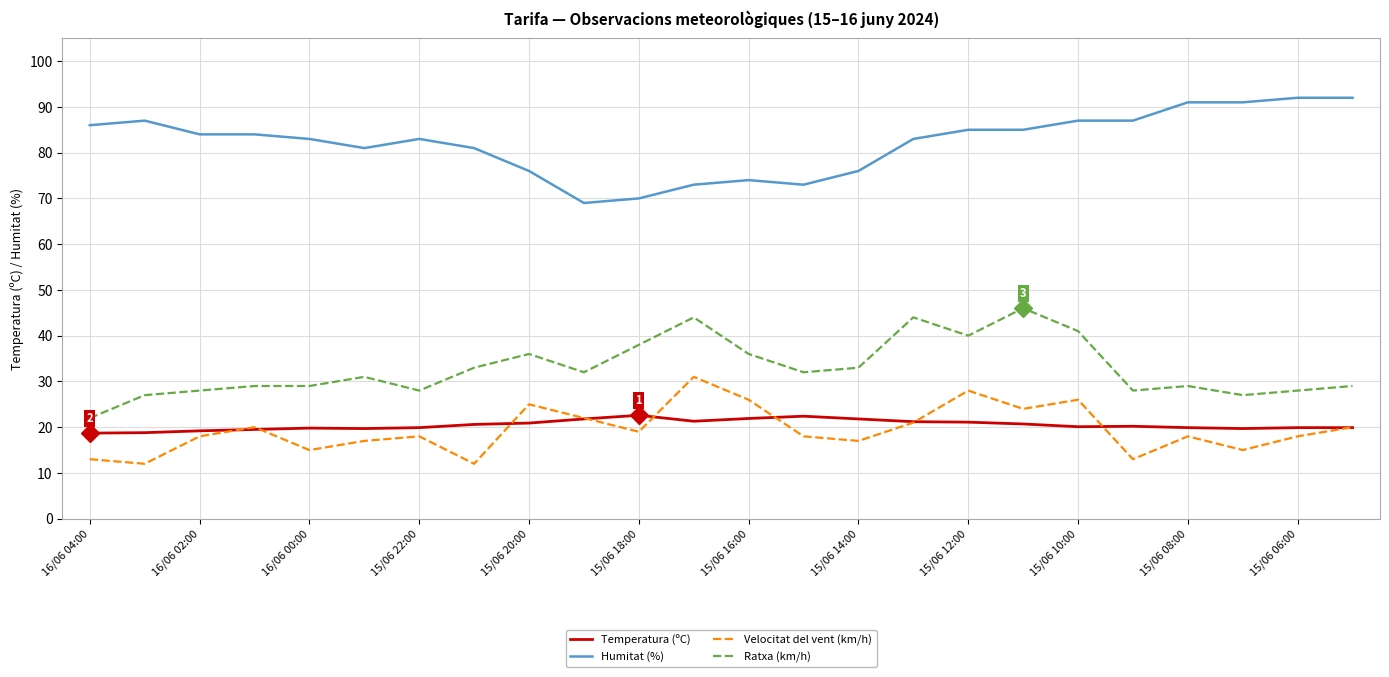

True or false: Humitat (%) and Ratxa (km/h) cross at least once.

False